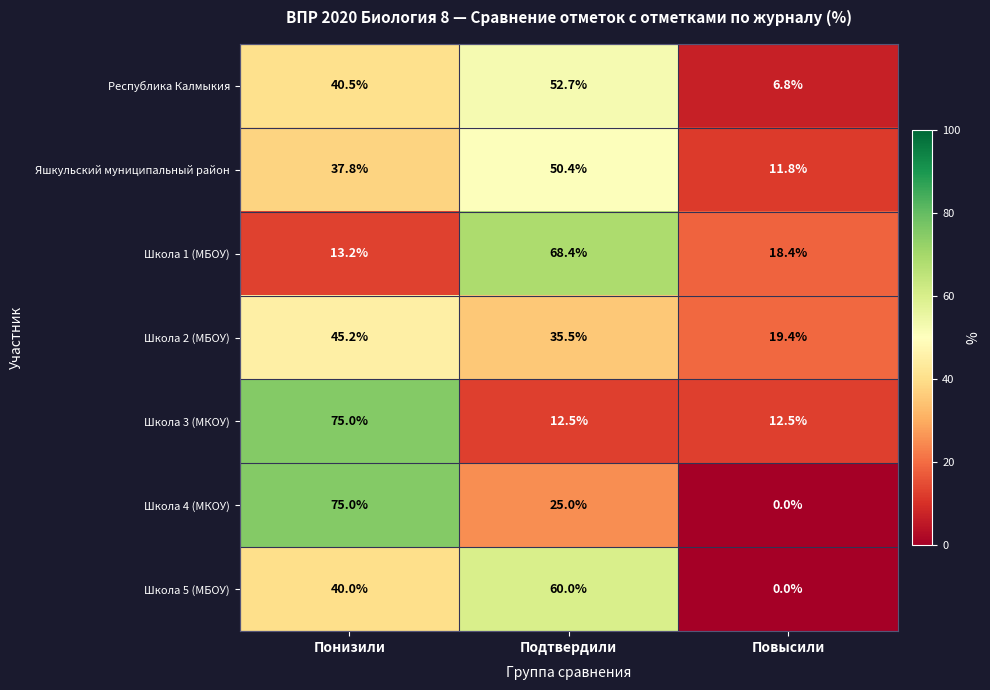

Count the Школа 4 (МКОУ) values in the range 0 to 75.

3